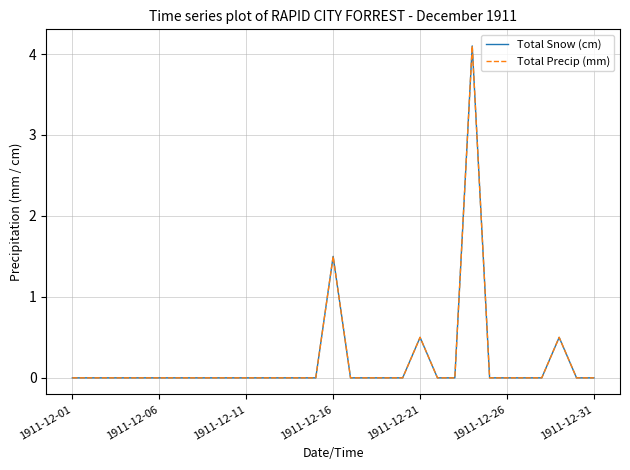

Which series has the widest spread of values?

Total Snow (cm)